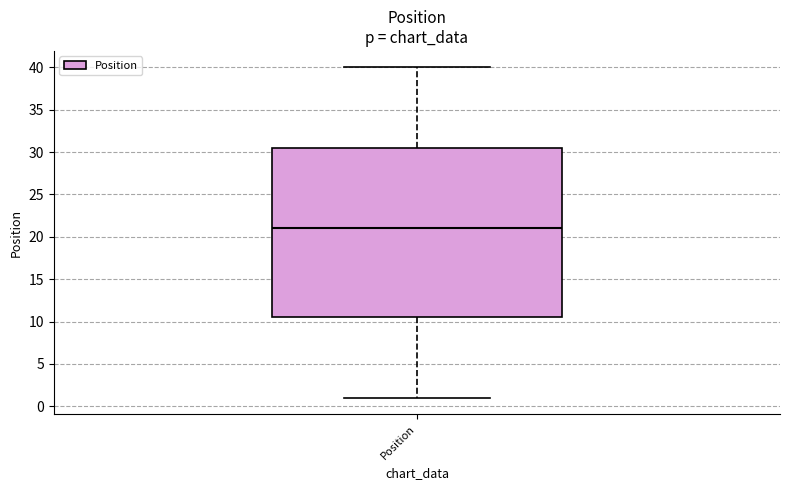

Read this box plot against the y-axis: the position of the median line, the range covered by the box, and the ends of both whiskers. The values are not printed on the chart, so give them approximately, as read against the axis.

median 21.0, box 10.5 to 30.5, whiskers 1.0 to 40.0